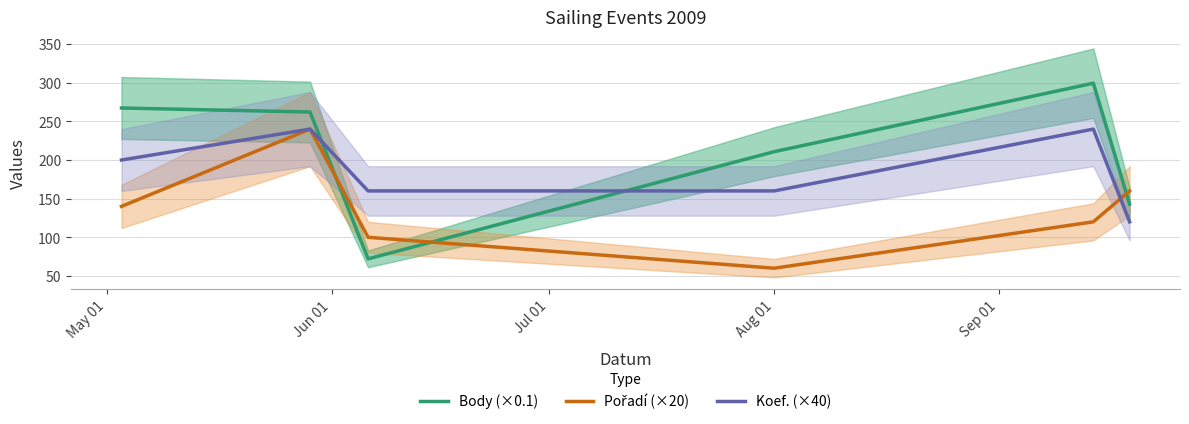

What is the difference between the maximum and second lowest values in the Koef. (×40) series?

80.0